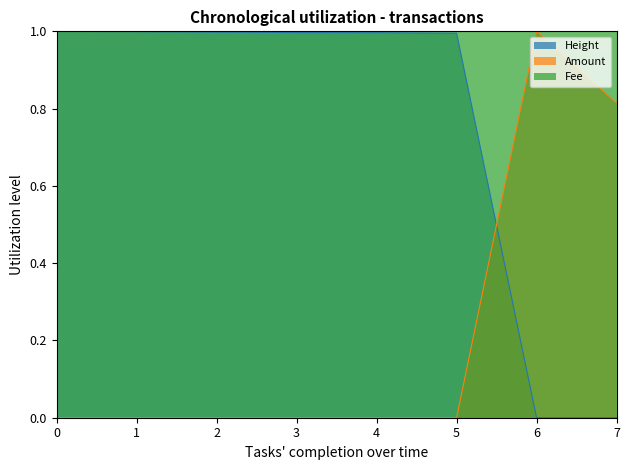

True or false: Height has a value of 1.0 at 3.

True